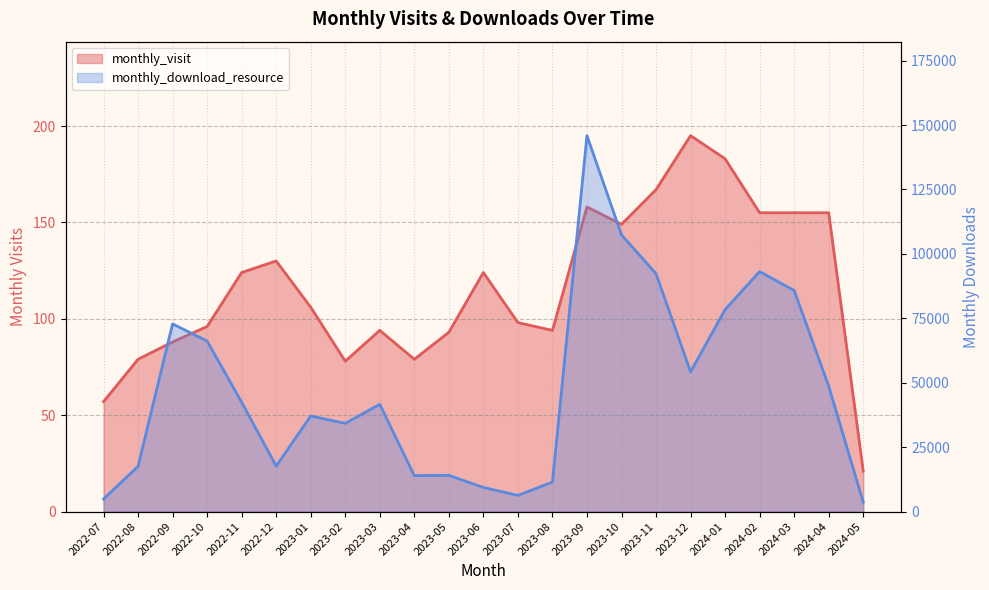

What is the value of the monthly_visit point at the 16th from the left?

149